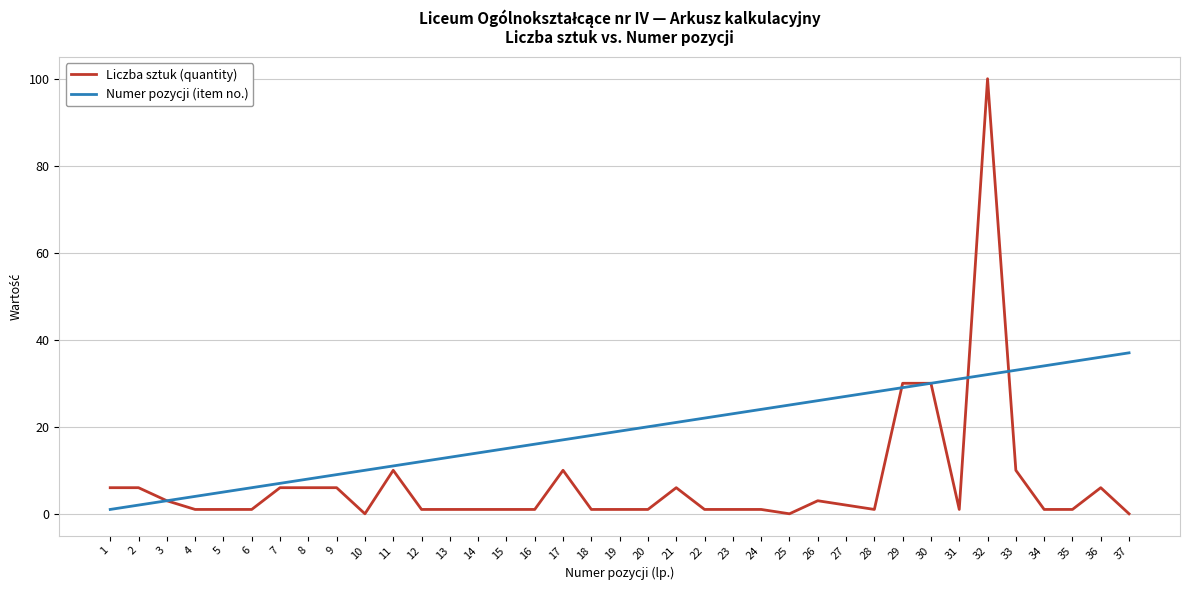

Rank the series by their average value, from highest to lowest.

Numer pozycji (item no.), Liczba sztuk (quantity)